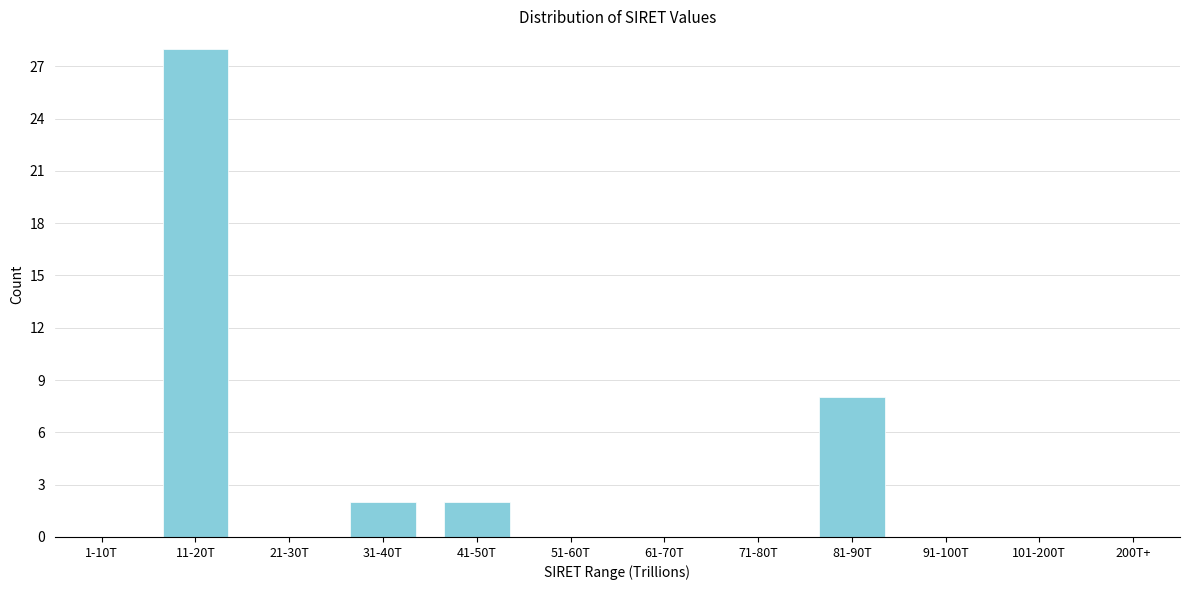

Reading left to right, what are all the values shown in this chart?

1-10T=0	11-20T=28	21-30T=0	31-40T=2	41-50T=2	51-60T=0	61-70T=0	71-80T=0	81-90T=8	91-100T=0	101-200T=0	200T+=0